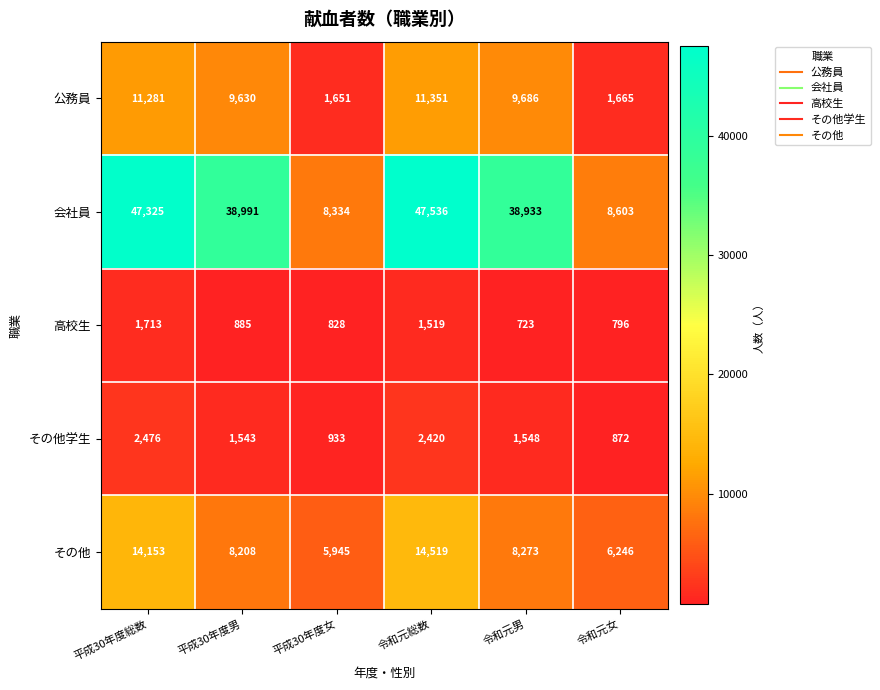

What is the difference between the maximum and minimum values in the 会社員 series?

39202